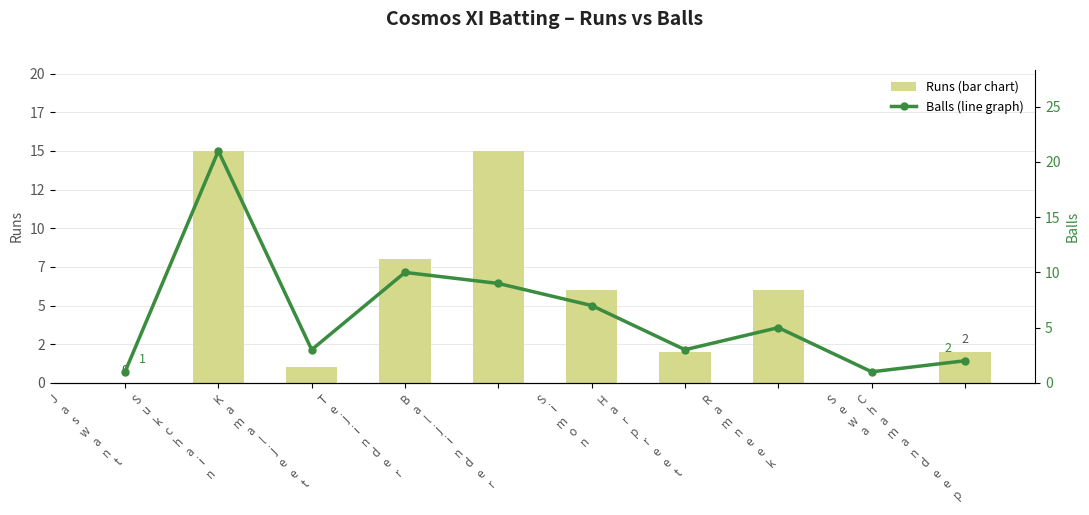

What is the value of the Balls (line graph) bar at the 3rd from the left?

3